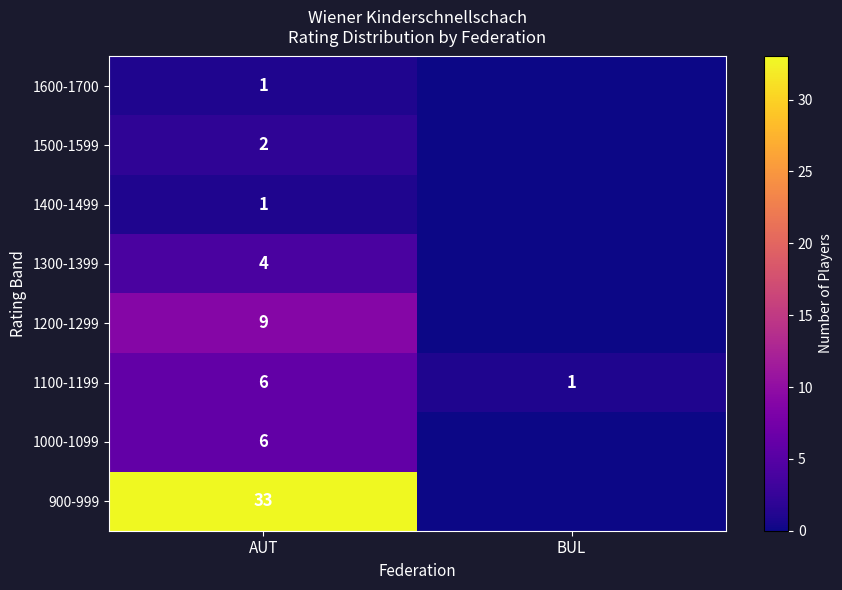

The 1300-1399 series shows 4 at AUT. True or false?

True